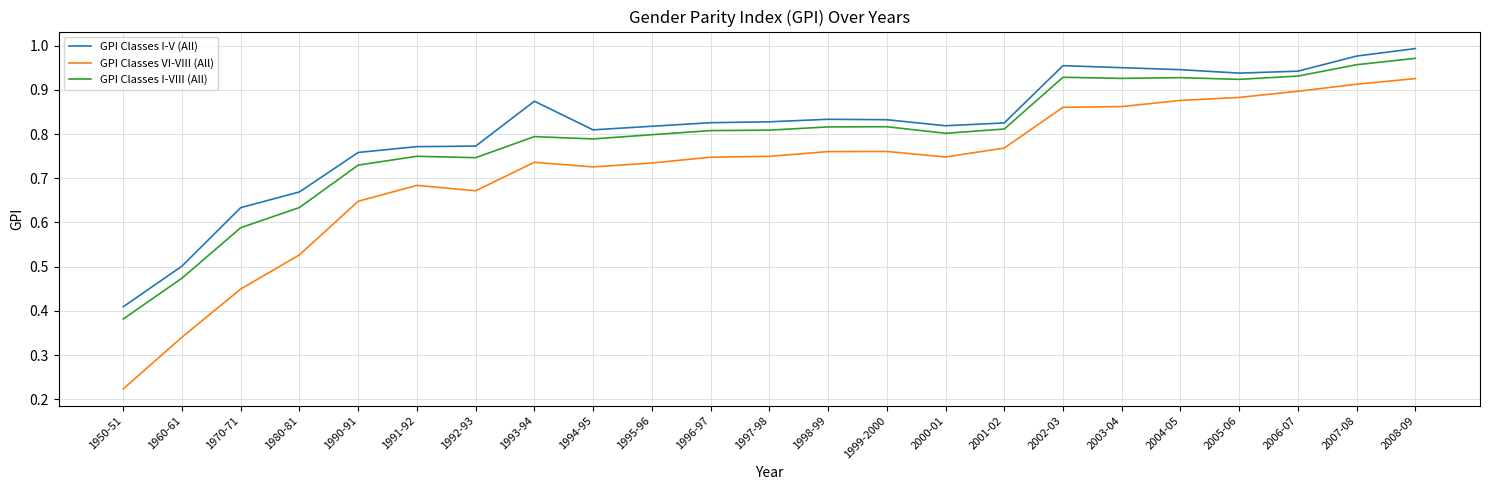

Rank the series by their average value, from highest to lowest.

GPI Classes I-V (All), GPI Classes I-VIII (All), GPI Classes VI-VIII (All)